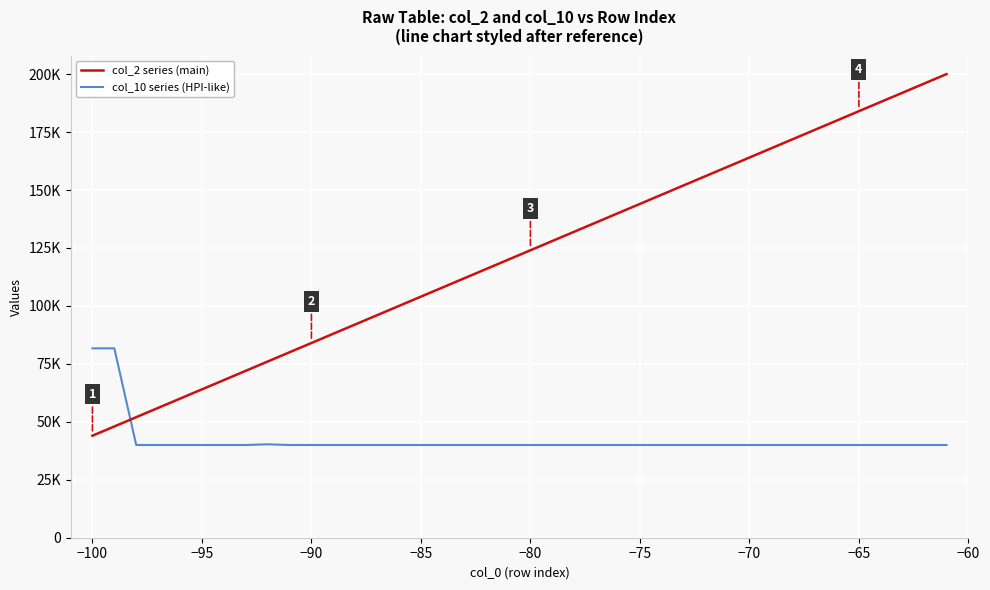

Does the chart display data point markers on the line(s)?

No